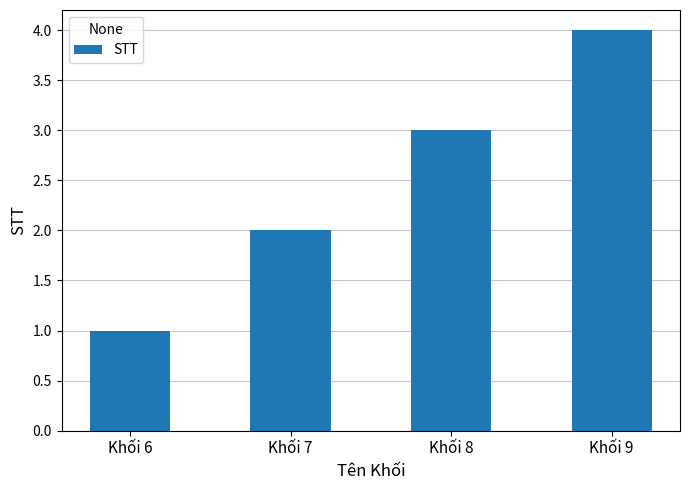

Count the number of categories in the chart.

4